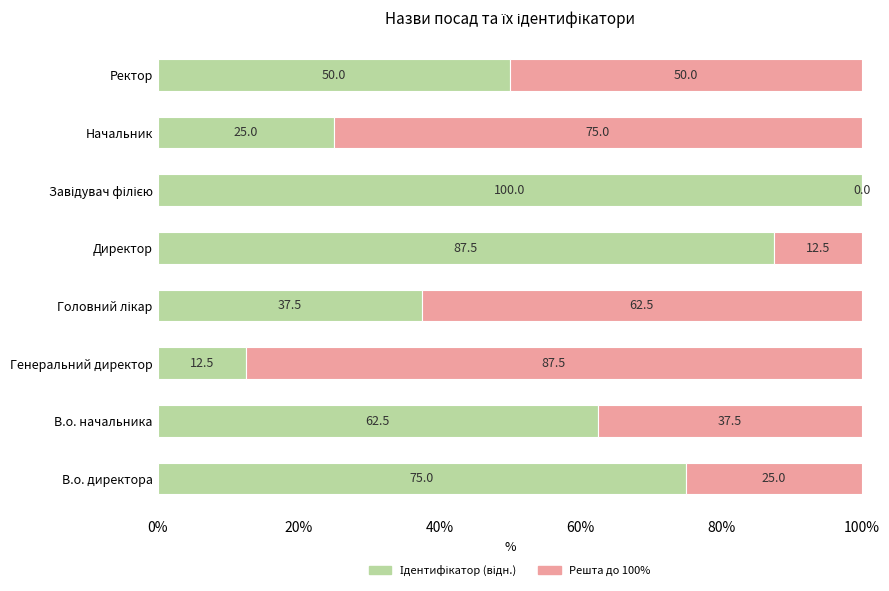

What is the total value across all series at Директор?

100.0